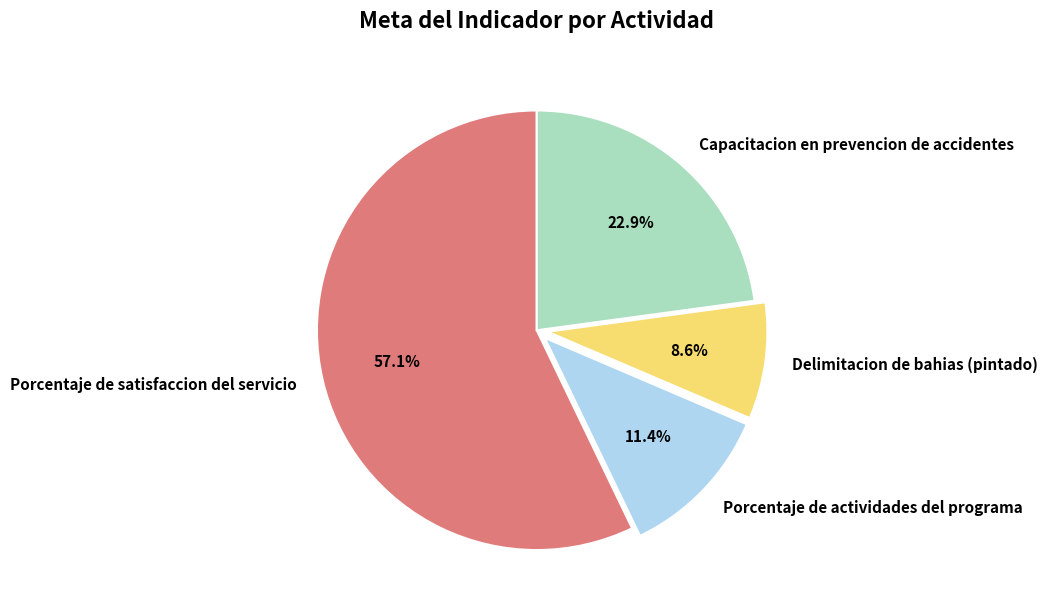

To the nearest percent, what is the difference between the Porcentaje de satisfaccion del servicio and Capacitacion en prevencion de accidentes slice percentages?

34%